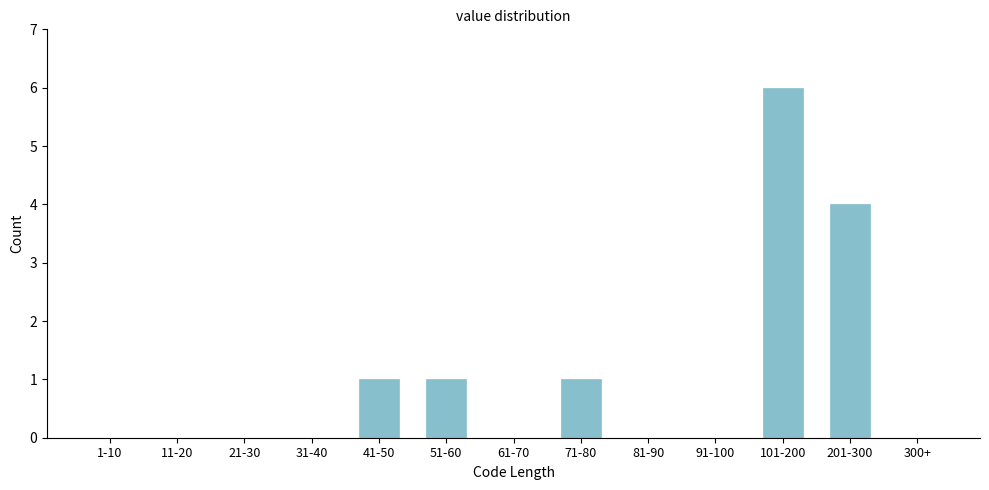

Reading right to left, what are all the values shown in this chart?

300+=0	201-300=4	101-200=6	91-100=0	81-90=0	71-80=1	61-70=0	51-60=1	41-50=1	31-40=0	21-30=0	11-20=0	1-10=0